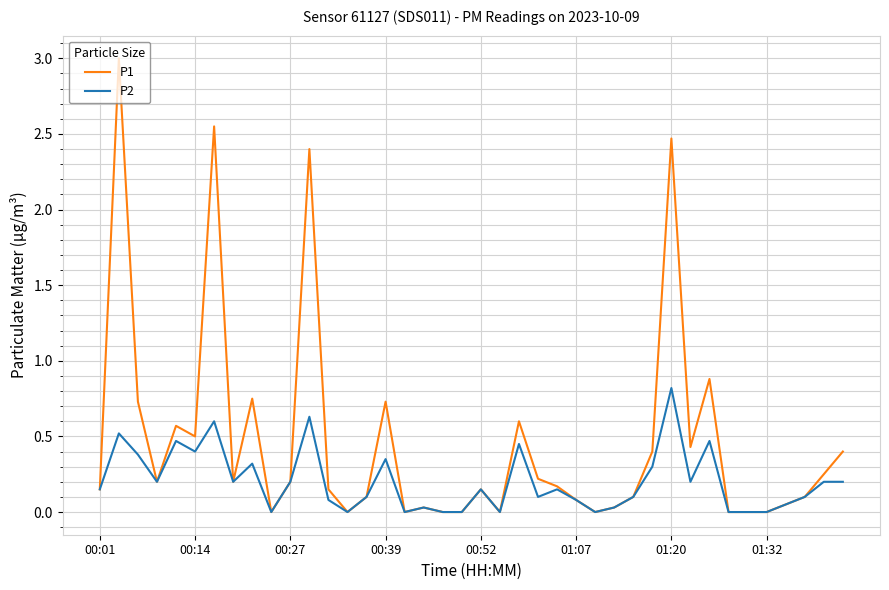

Which series has the largest total across all categories?

P1